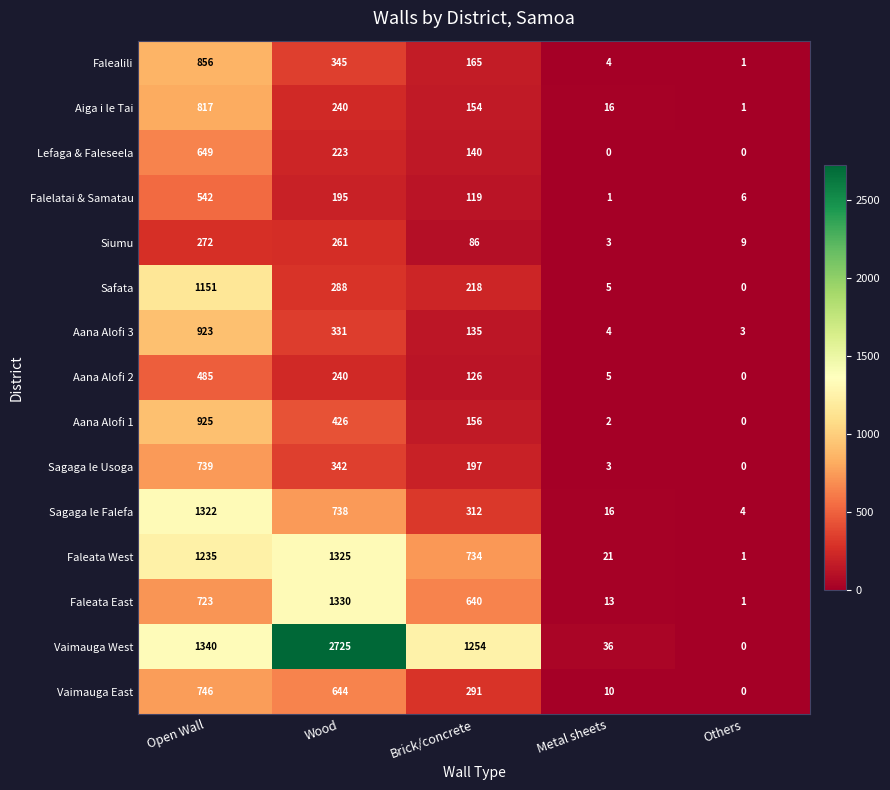

Which series has the largest range (max minus min)?

Vaimauga West